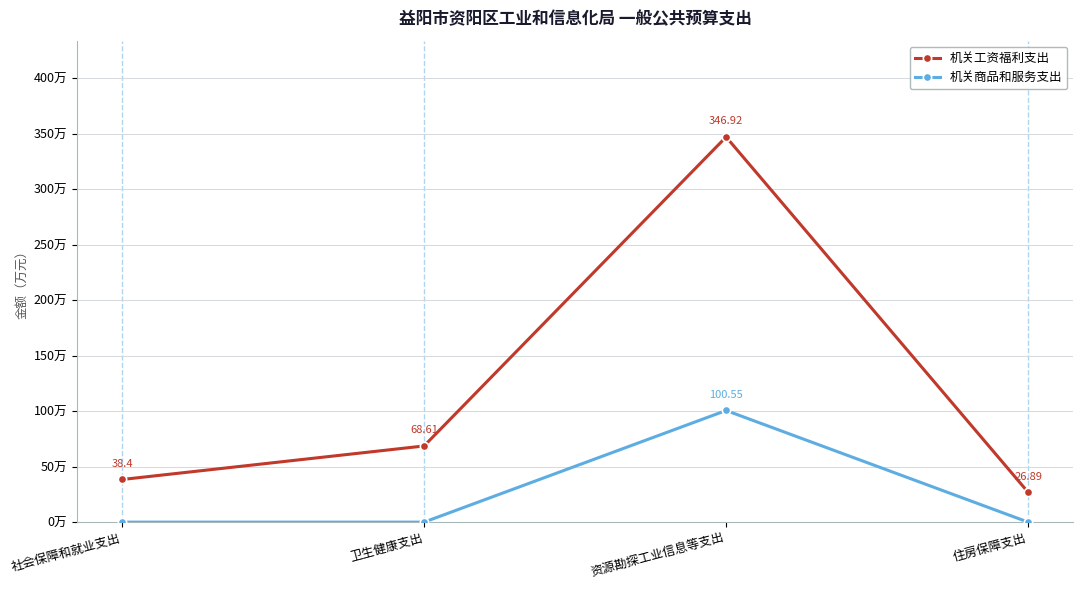

What are all the series names shown in the legend?

机关工资福利支出, 机关商品和服务支出